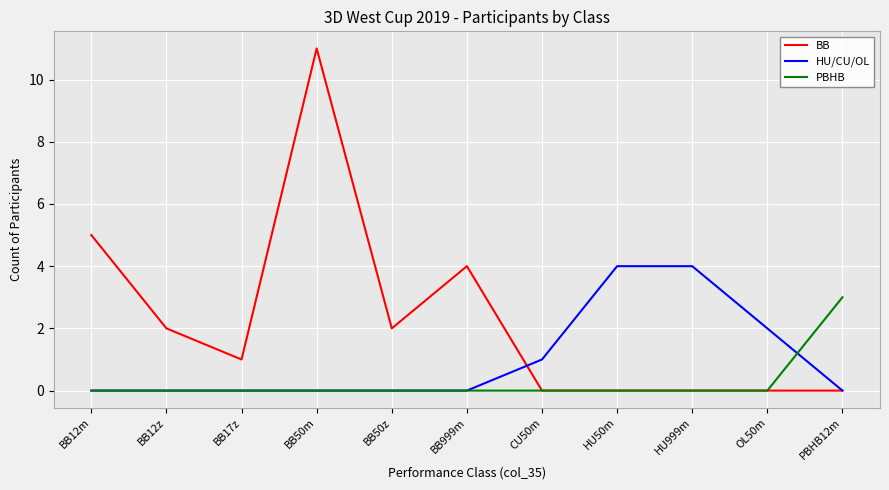

Between BB12z and BB17z, which series saw the biggest shift?

BB